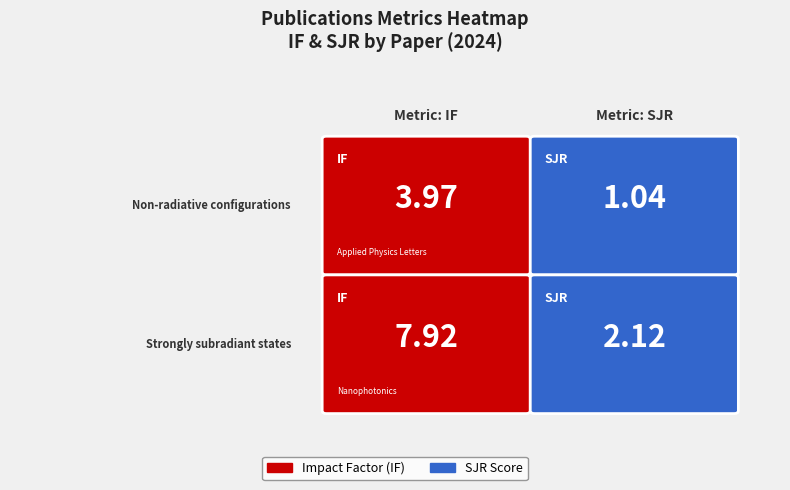

The value of Strongly subradiant states at Strongly subradiant states is 2.1. True or false?

True